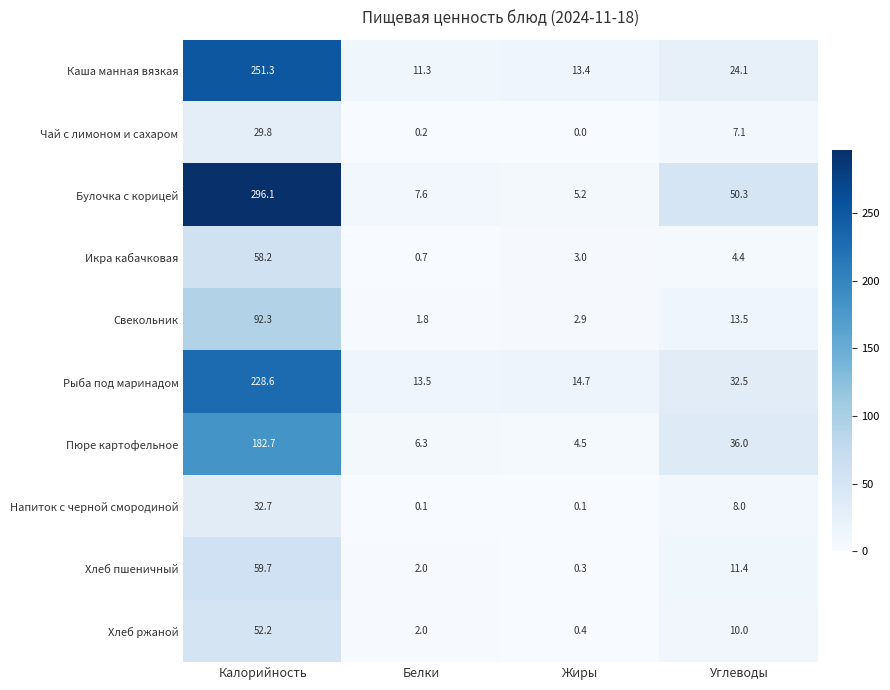

What is the total value across all series at Калорийность?

1283.6